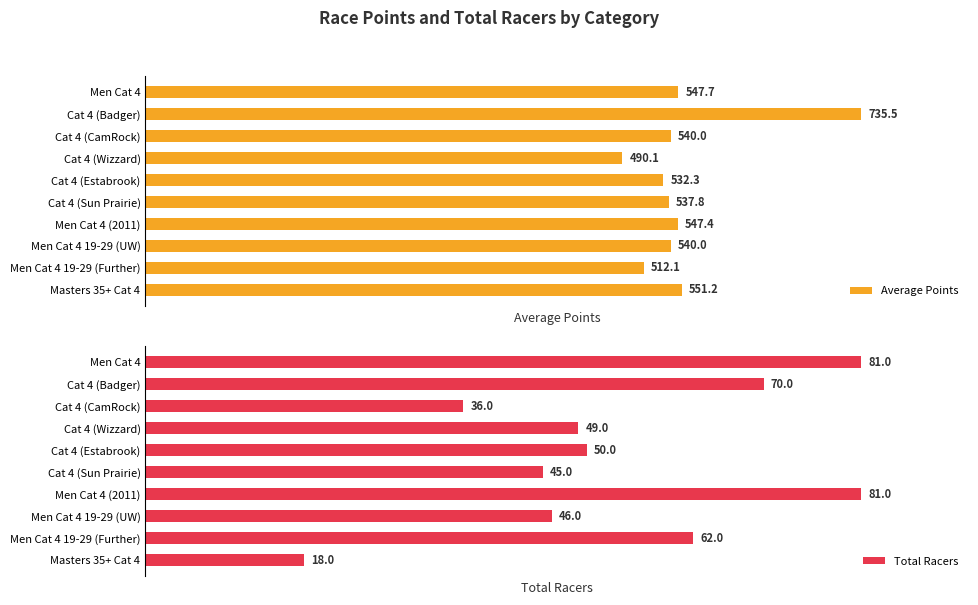

Where is Average Points nearest to the value 612?

Masters 35+ Cat 4